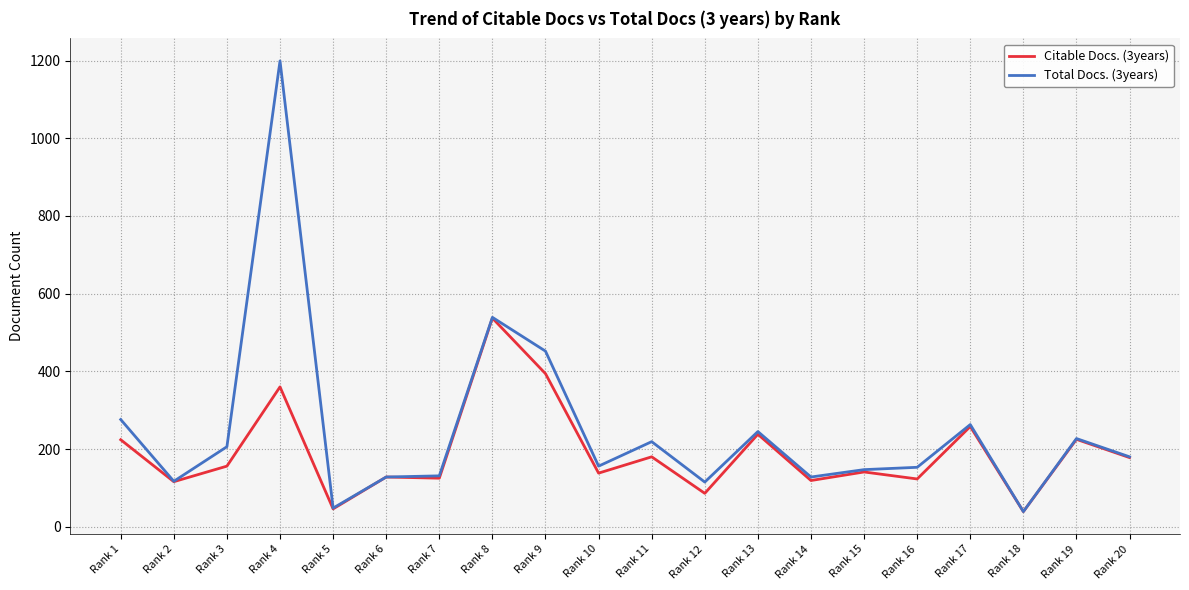

Is it true that Total Docs. (3years) equals 115 at Rank 12?

True